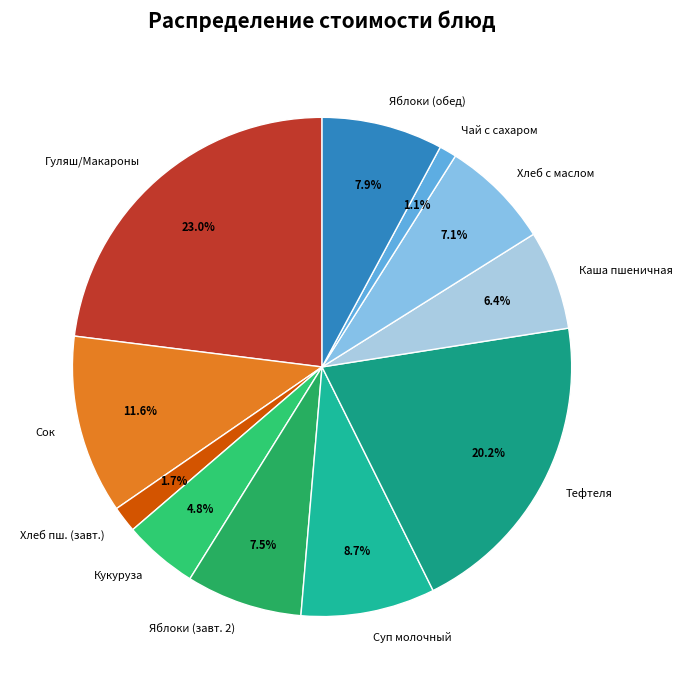

Which has a higher value, Кукуруза or Каша пшеничная?

Каша пшеничная